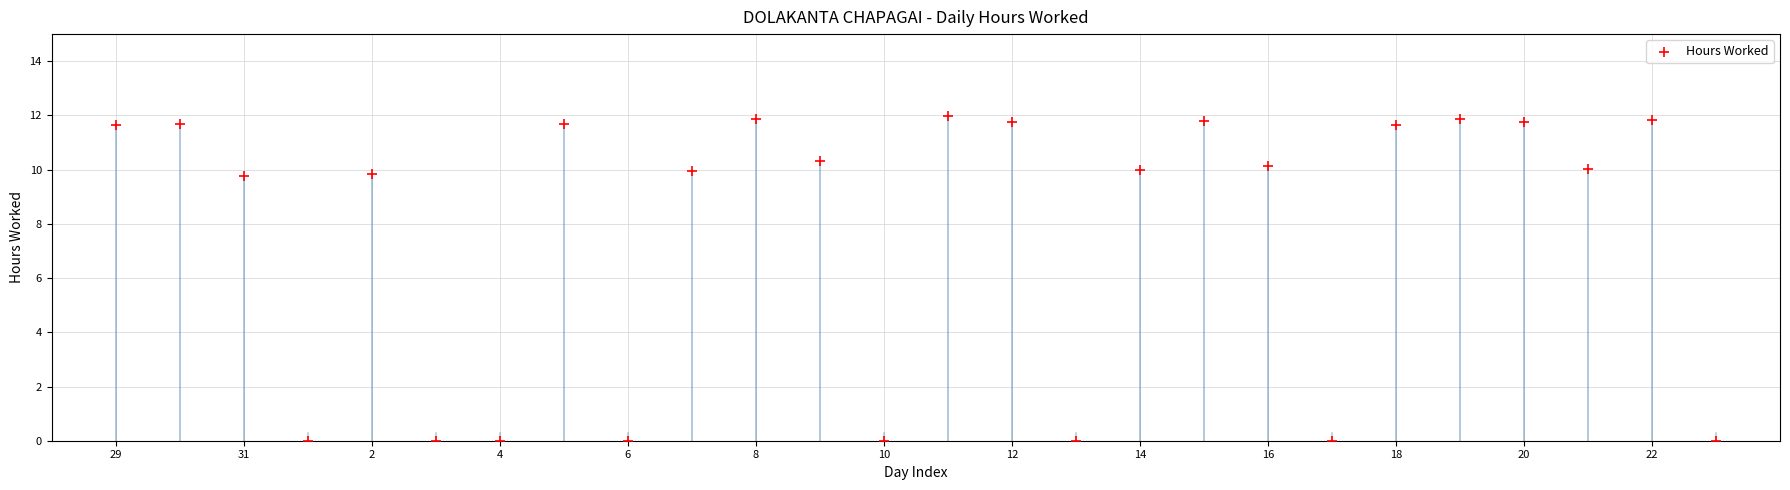

What is the range of Y values (max minus min)?

12.0